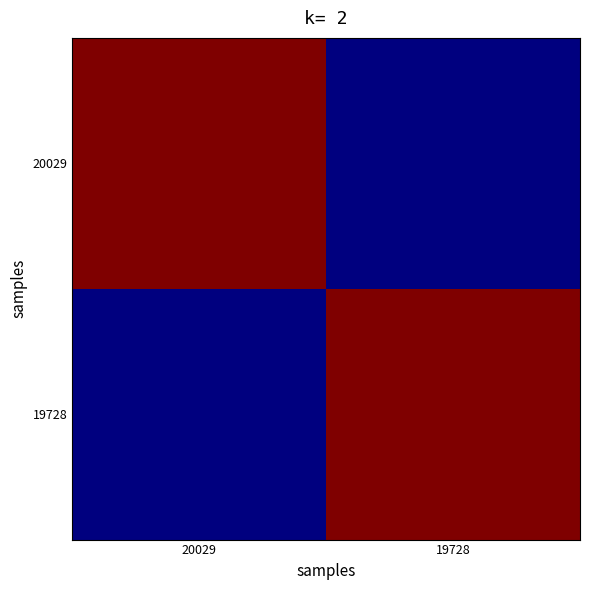

Reading left to right, extract all data points from this chart.

20029: 20029=1.0	19728=0.0
19728: 20029=0.0	19728=1.0